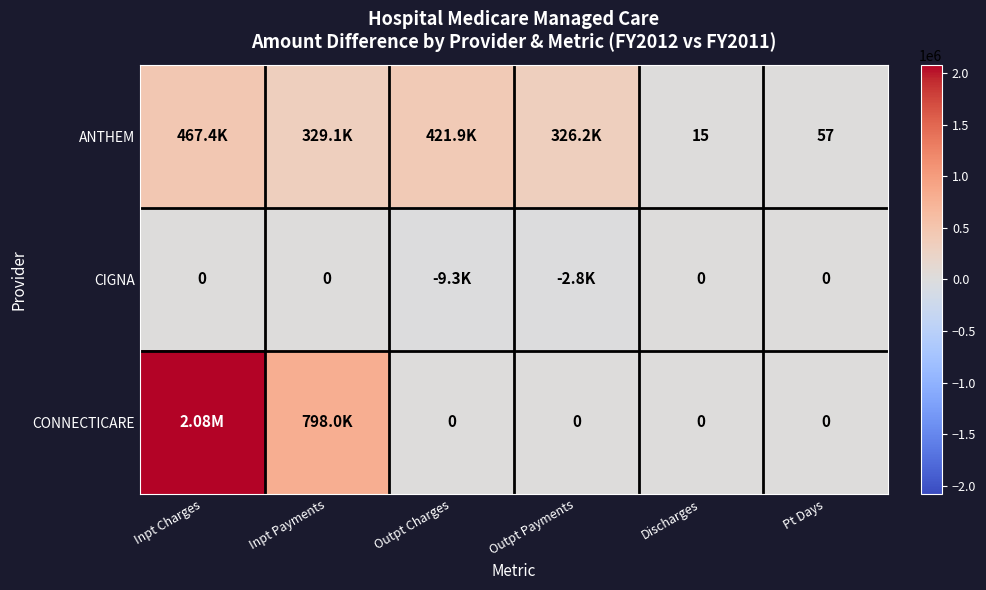

Which series has the largest range (max minus min)?

CONNECTICARE